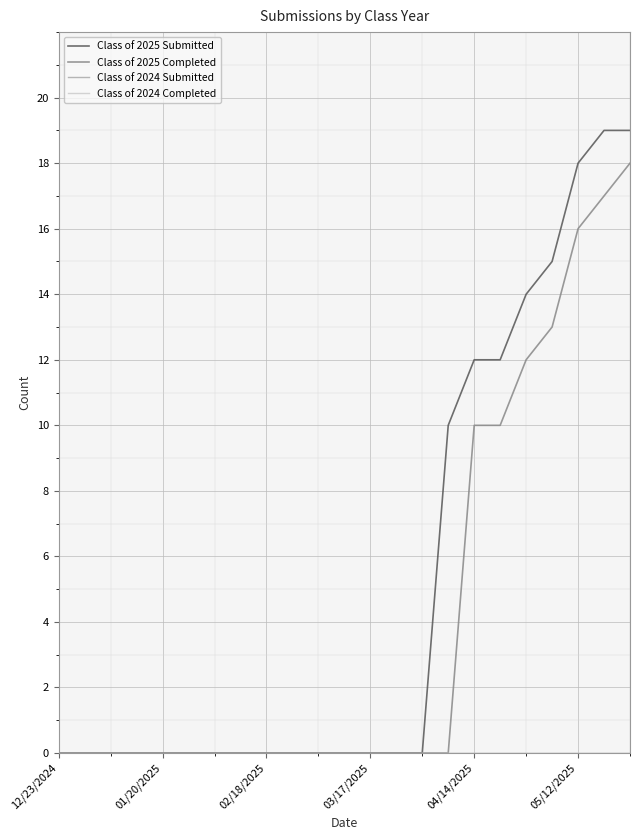

At how many categories does at least one series exceed 15?

3